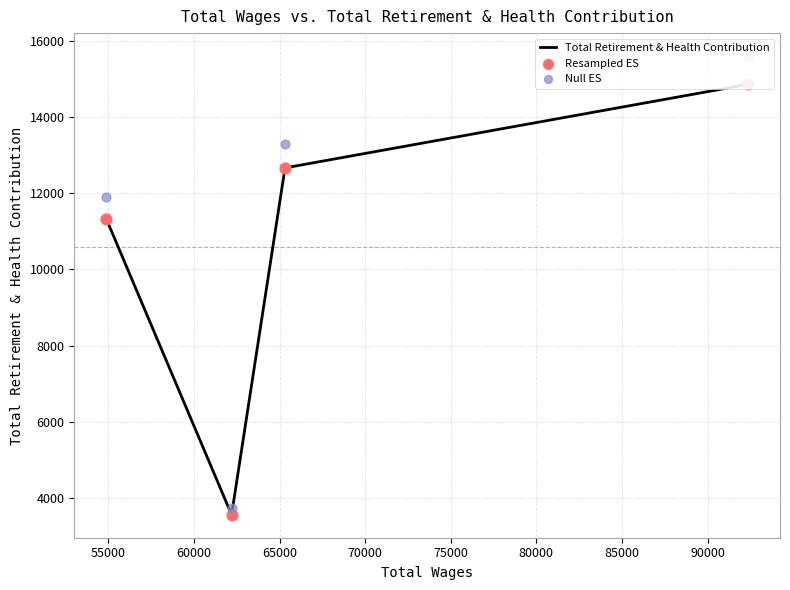

At how many categories does at least one series exceed 12517?

2